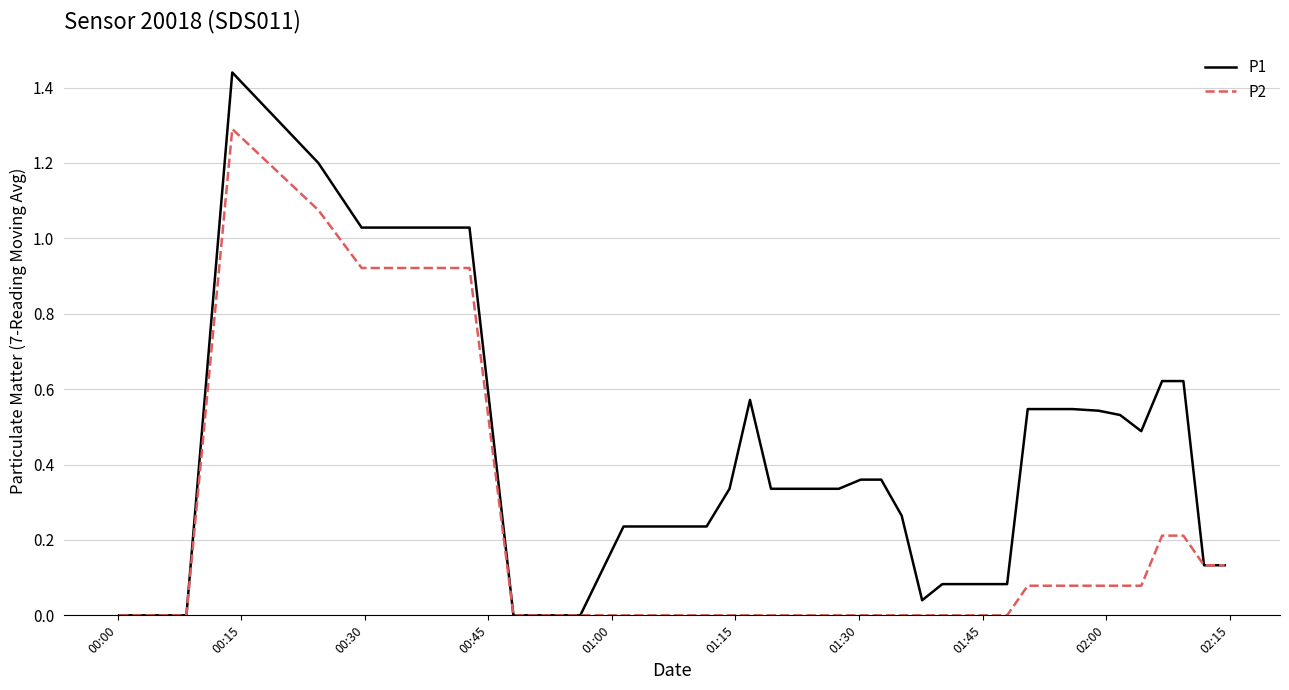

List the series in order of their peak value, lowest first.

P2, P1